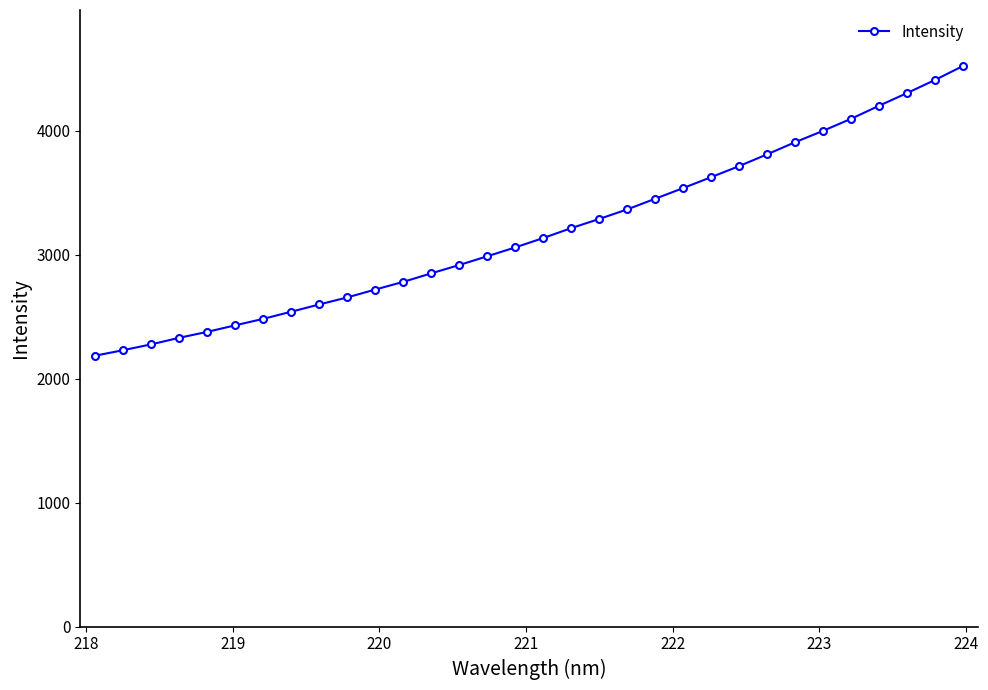

What is the minimum value shown in the chart?

2186.1